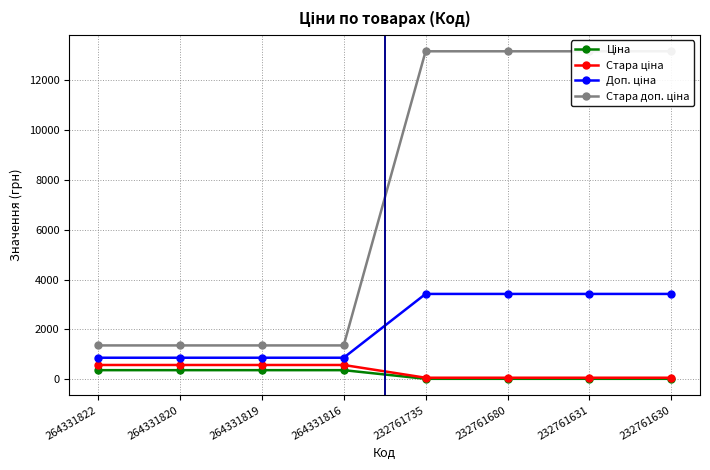

True or false: Стара ціна and Доп. ціна intersect in this chart.

False